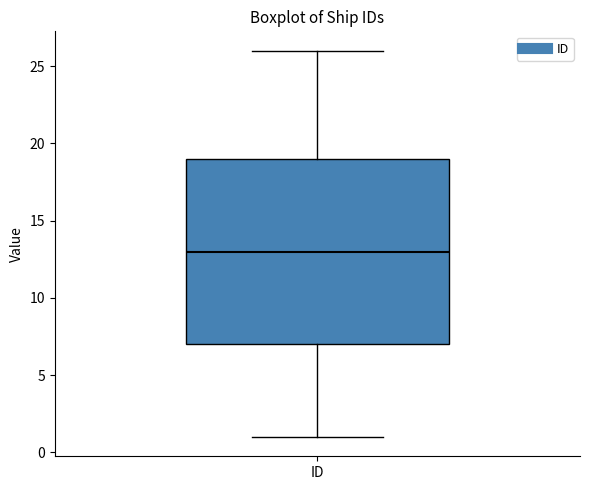

Where does the lower whisker of the box for ID end on the y-axis? The values are not printed on the chart, so give them approximately, as read against the axis.

1